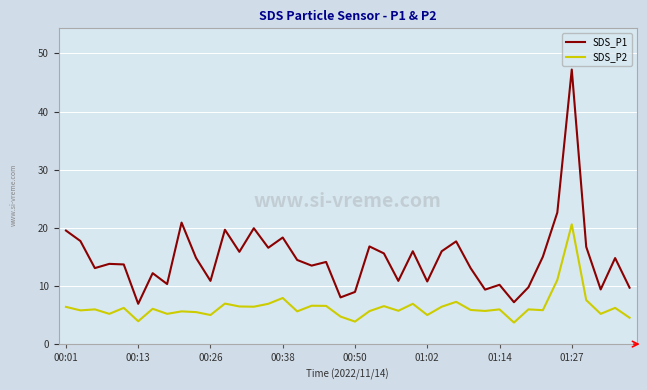

List the series in order of their peak value, lowest first.

SDS_P2, SDS_P1